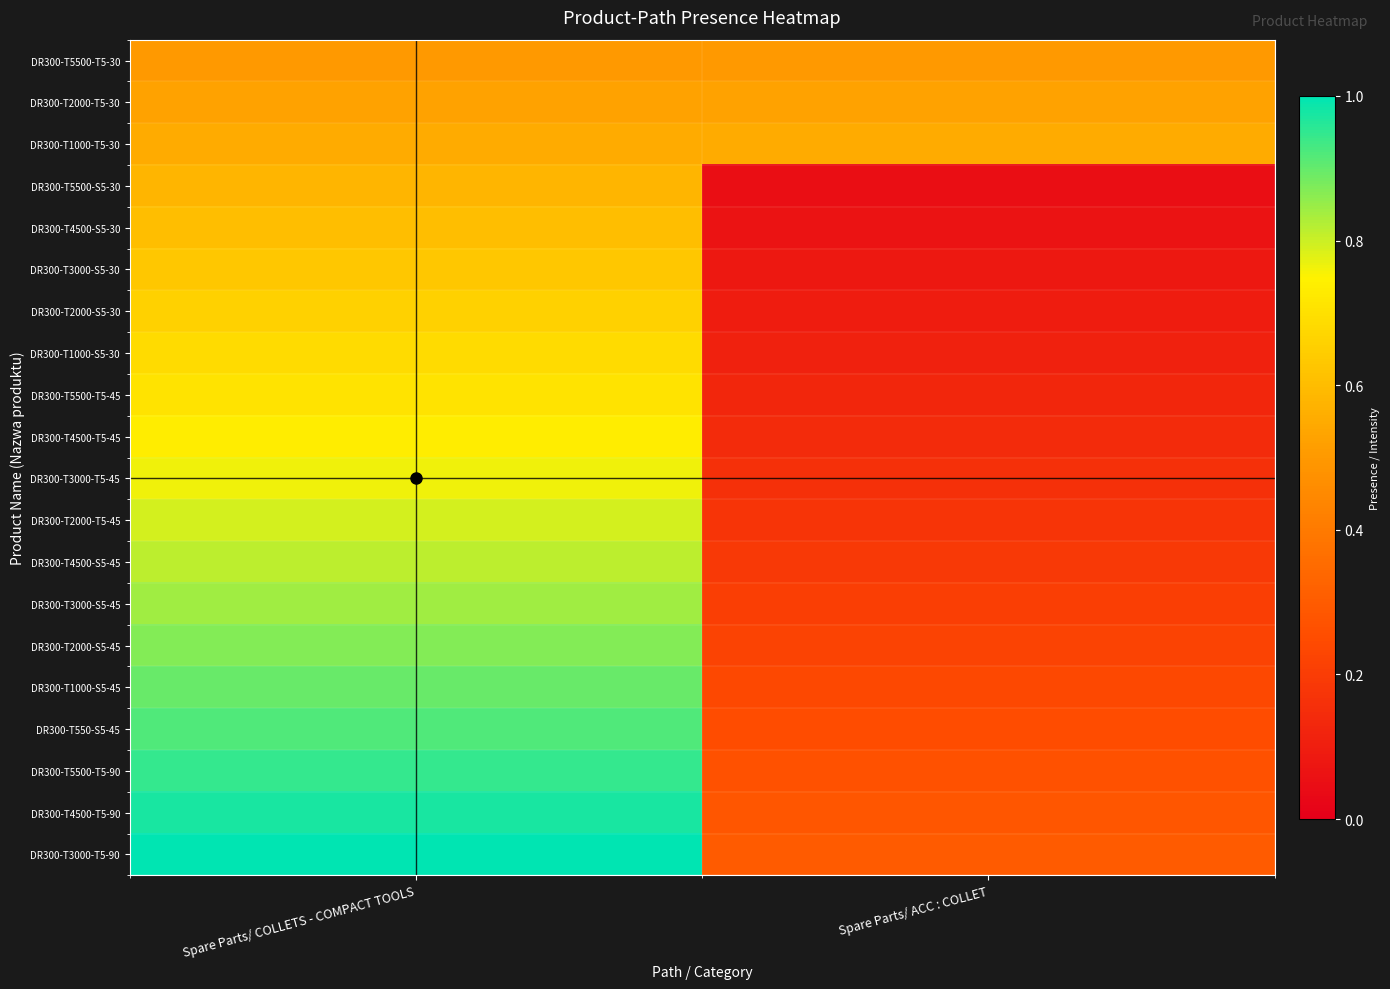

Which has a higher value, Spare Parts/ COLLETS - COMPACT TOOLS or Spare Parts/ ACC : COLLET?

Spare Parts/ COLLETS - COMPACT TOOLS